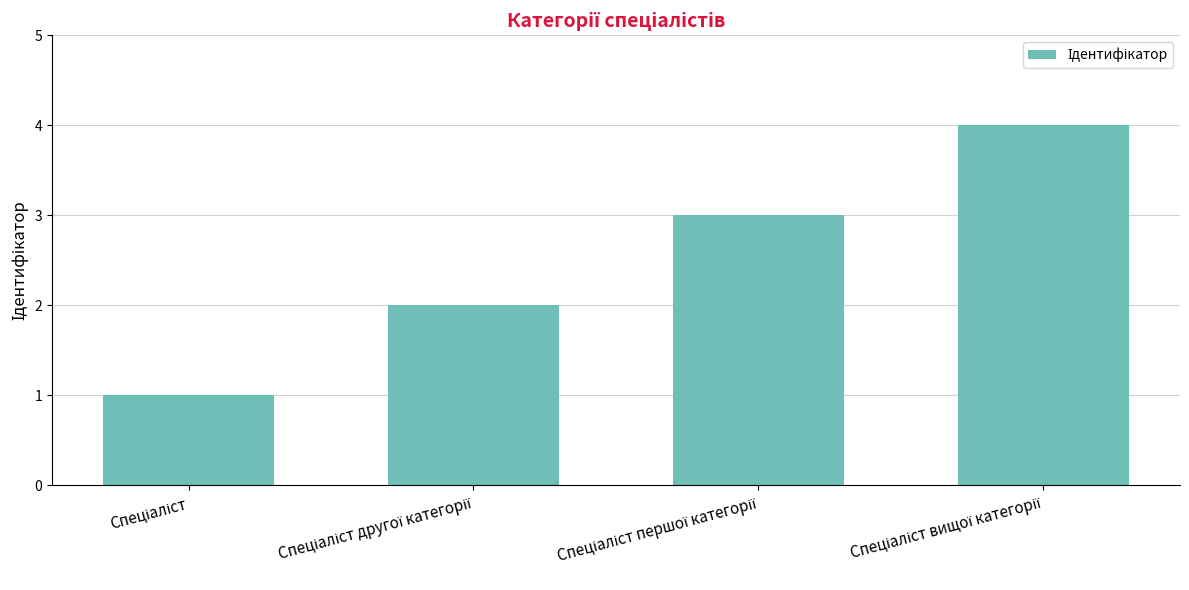

What is the difference between the maximum and minimum values?

3